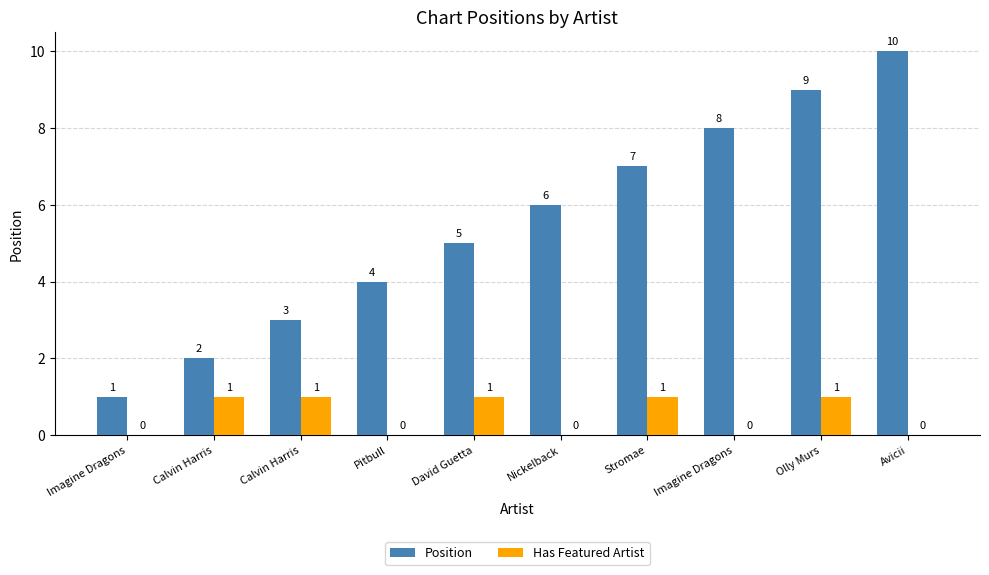

What is the sum of all Has Featured Artist values?

5